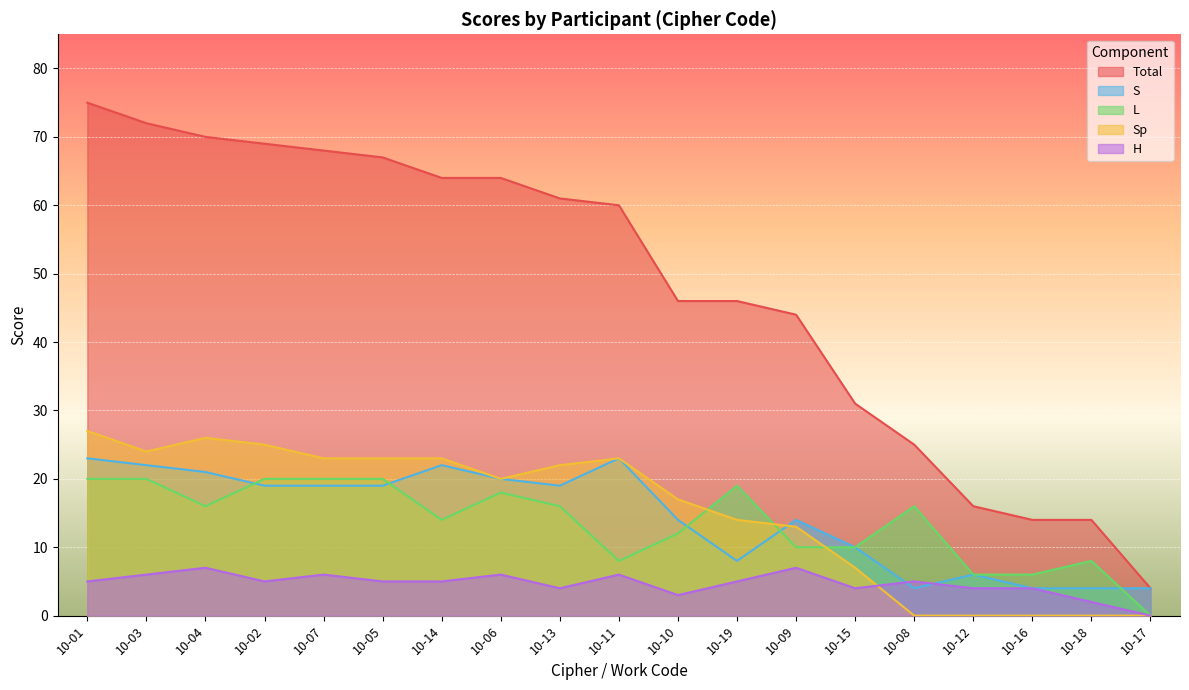

Reading right to left, list all the values displayed in this chart.

S: 4	4	4	6	4	10	14	8	14	23	19	20	22	19	19	19	21	22	23
L: 0	8	6	6	16	10	10	19	12	8	16	18	14	20	20	20	16	20	20
H: 0	2	4	4	5	4	7	5	3	6	4	6	5	5	6	5	7	6	5
Sp: 0	0	0	0	0	7	13	14	17	23	22	20	23	23	23	25	26	24	27
Total: 4	14	14	16	25	31	44	46	46	60	61	64	64	67	68	69	70	72	75